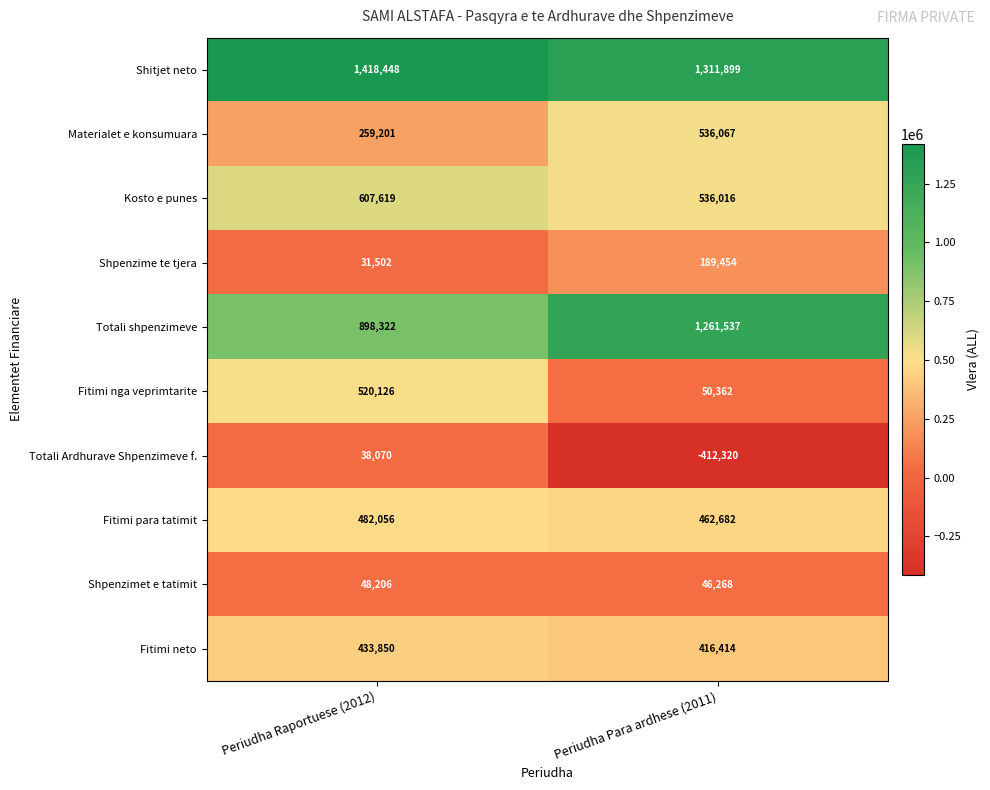

What is the difference between the highest and lowest values at Periudha Raportuese (2012)?

1386946